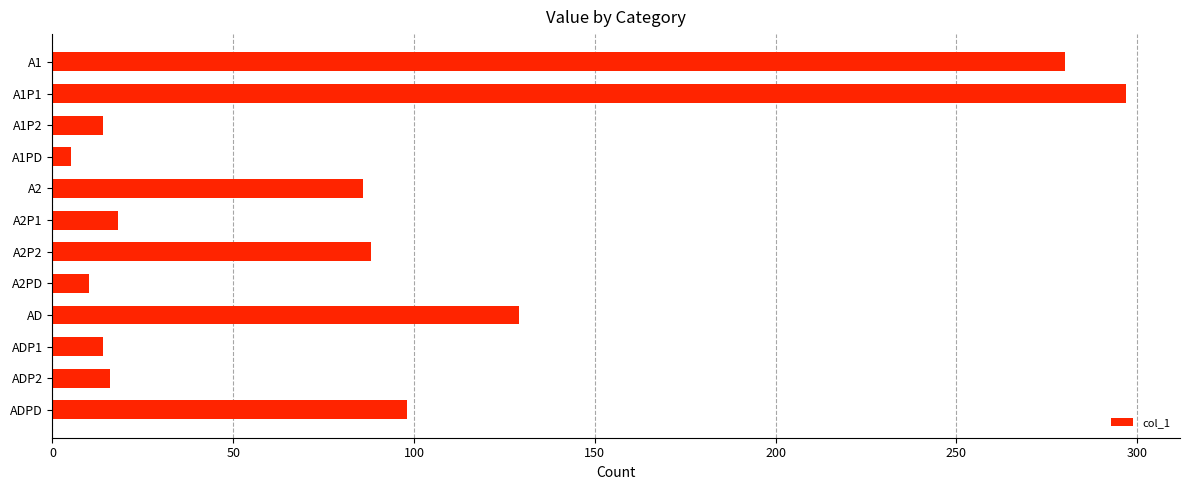

Reading top to bottom, what are all the values shown in this chart?

A1=280	A1P1=297	A1P2=14	A1PD=5	A2=86	A2P1=18	A2P2=88	A2PD=10	AD=129	ADP1=14	ADP2=16	ADPD=98